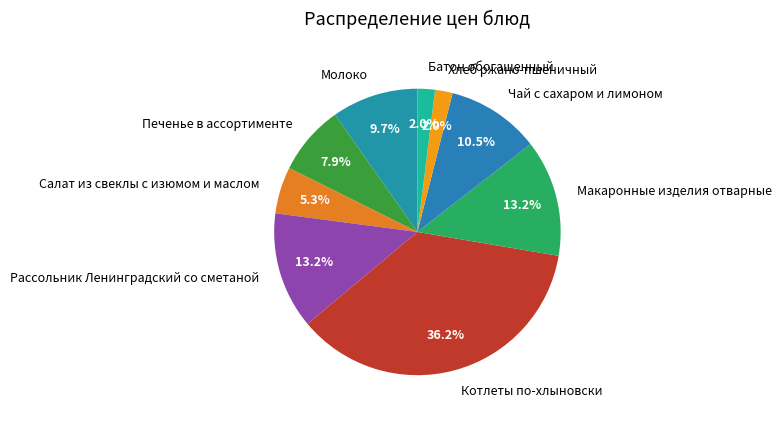

Is there any slice that represents more than half of the pie?

No